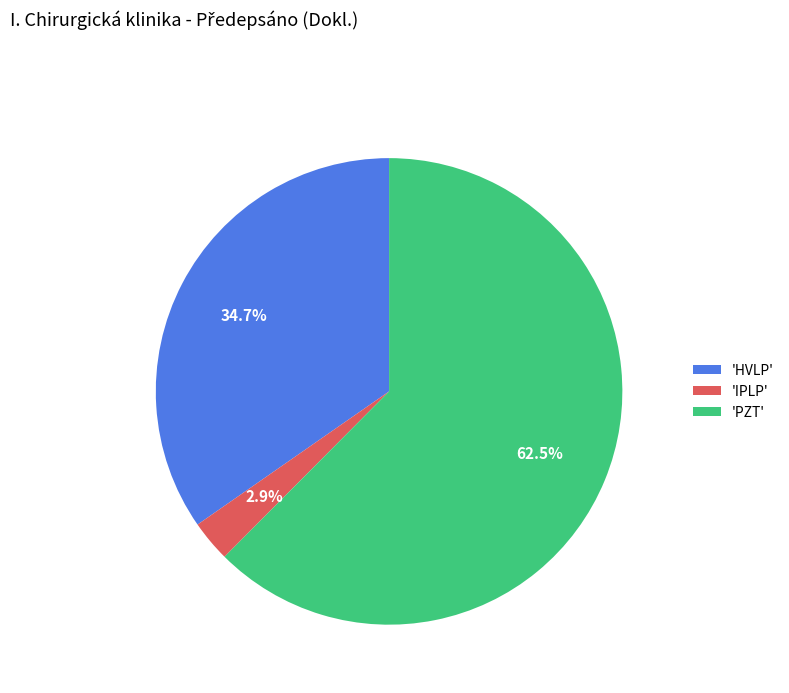

Which slice represents more than half of the pie?

'PZT'